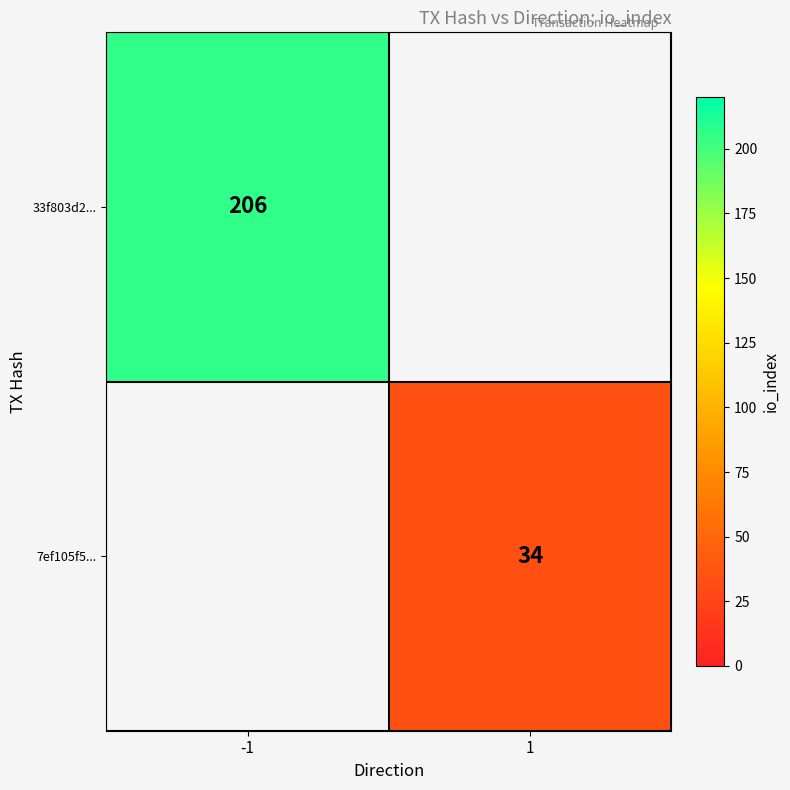

True or false: 33f803d2... has a value of 67 at -1.

False